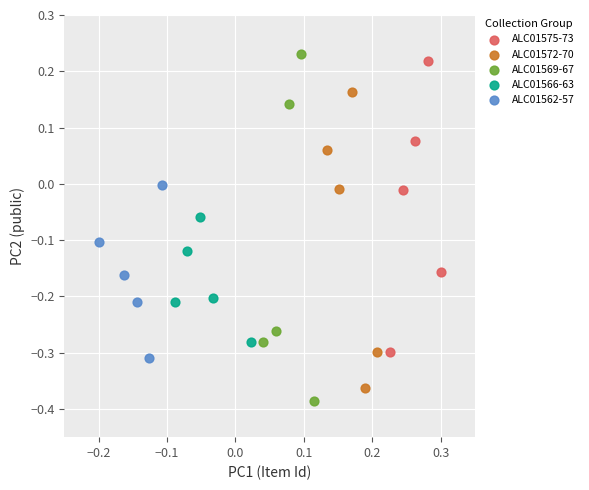

Which series reaches the minimum Y coordinate?

ALC01569-67